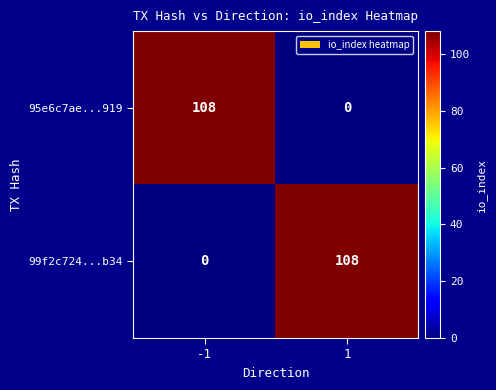

What is the difference between the highest and lowest values at -1?

108